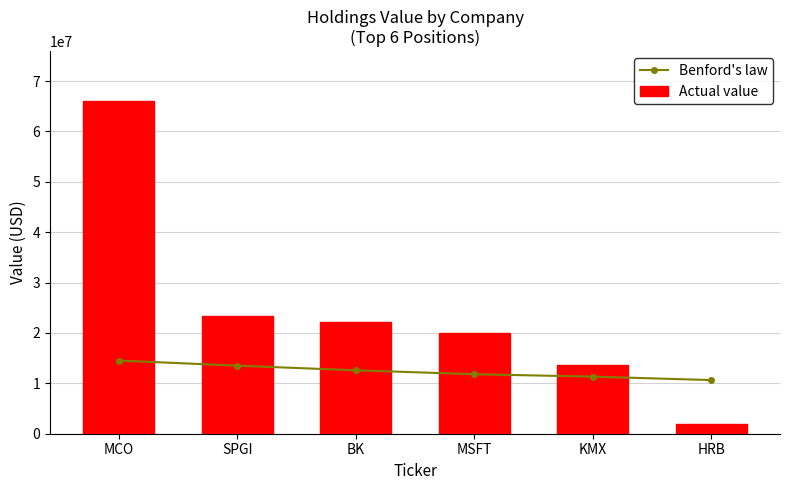

True or false: Actual value has a value of 32608632.9 at MSFT.

False